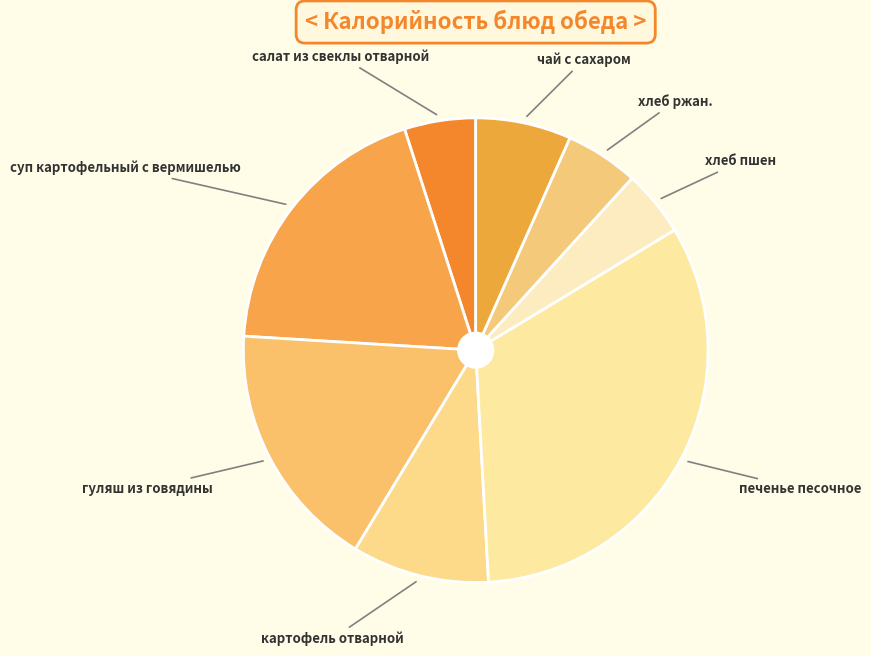

How many segments does this pie chart have?

8